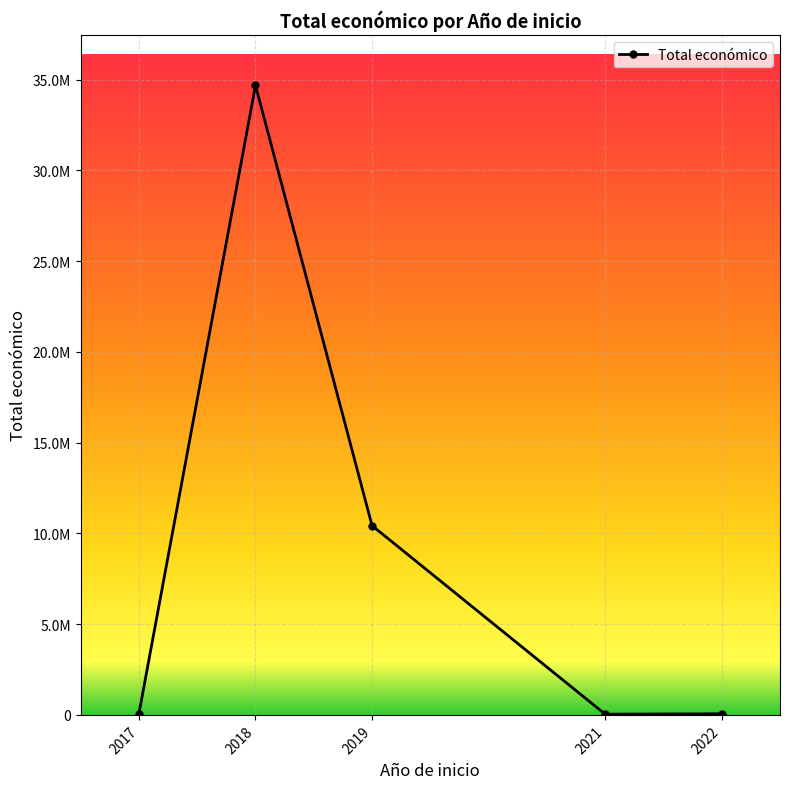

Is this an area chart (filled region under the line)?

No